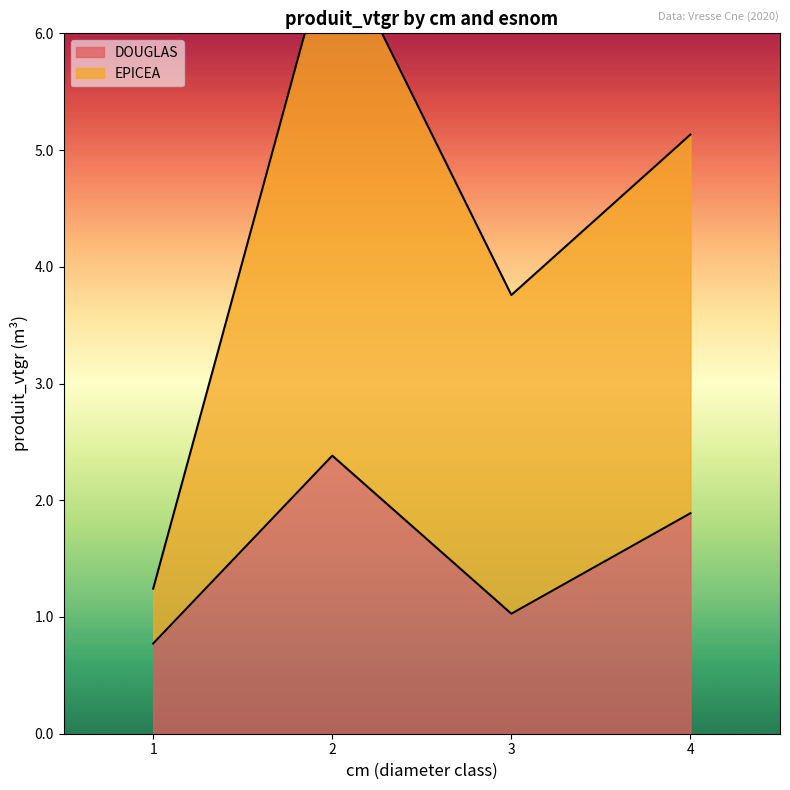

True or false: DOUGLAS has a value of 0.3 at 3.

False